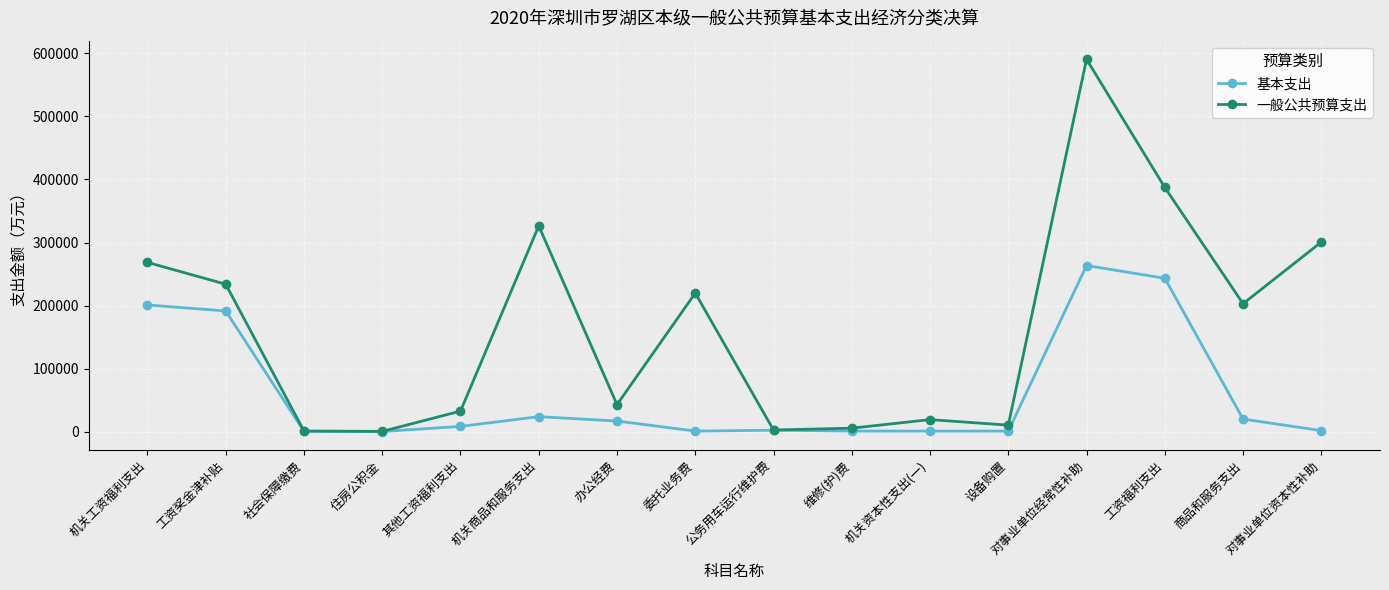

How many data points does each series have?

16